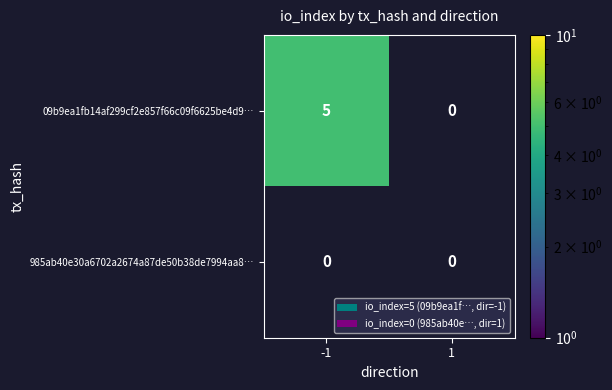

Rank the series by their average value, from lowest to highest.

985ab40e30a6702a2674a87de50b38de7994aa8, 09b9ea1fb14af299cf2e857f66c09f6625be4d9